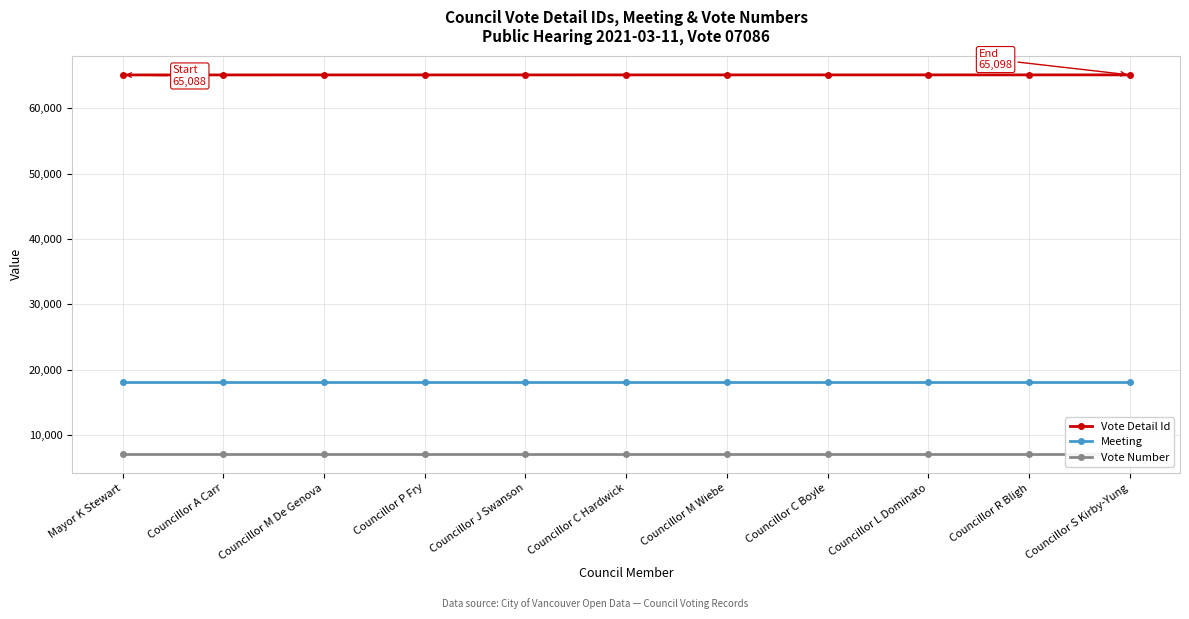

True or false: Vote Detail Id and Meeting intersect in this chart.

False